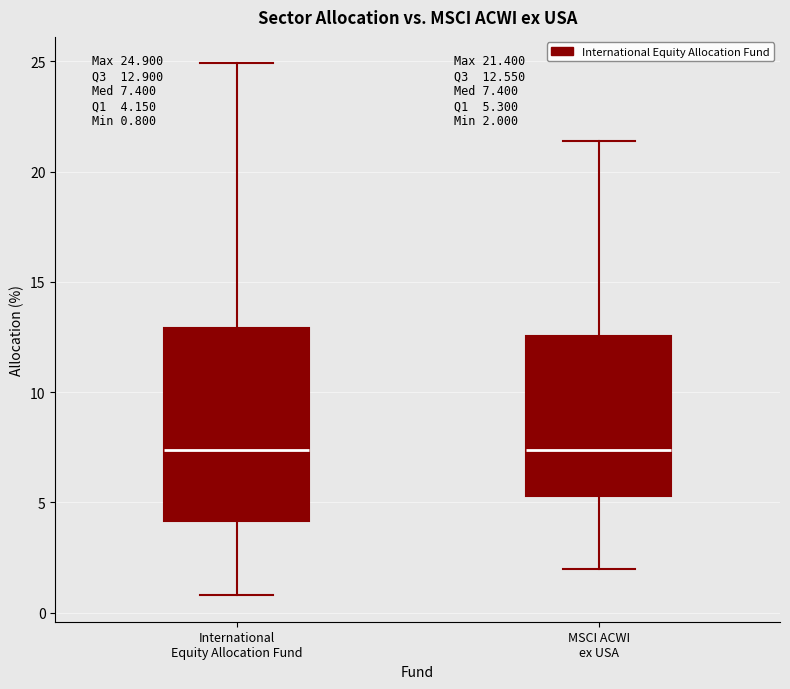

Comparing the boxes themselves (not the whiskers), which one is the tallest?

International Equity Allocation Fund